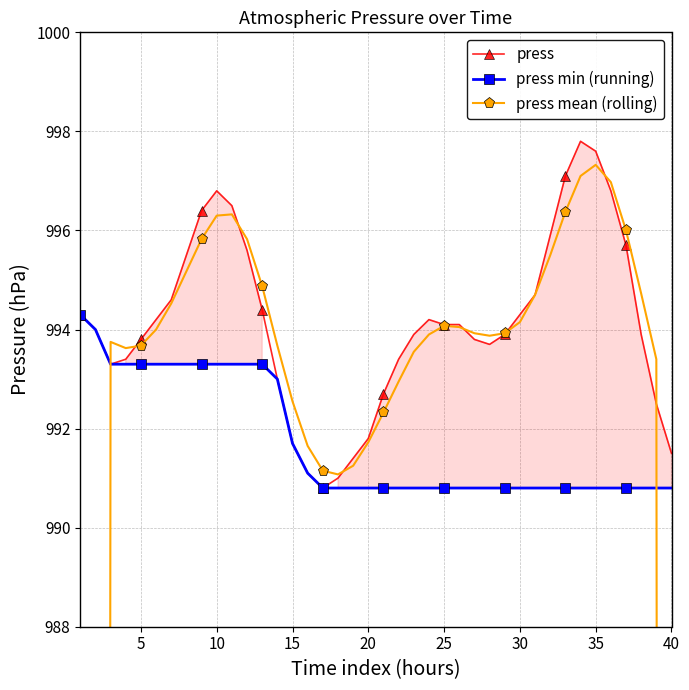

Does the chart have visible grid lines?

Yes